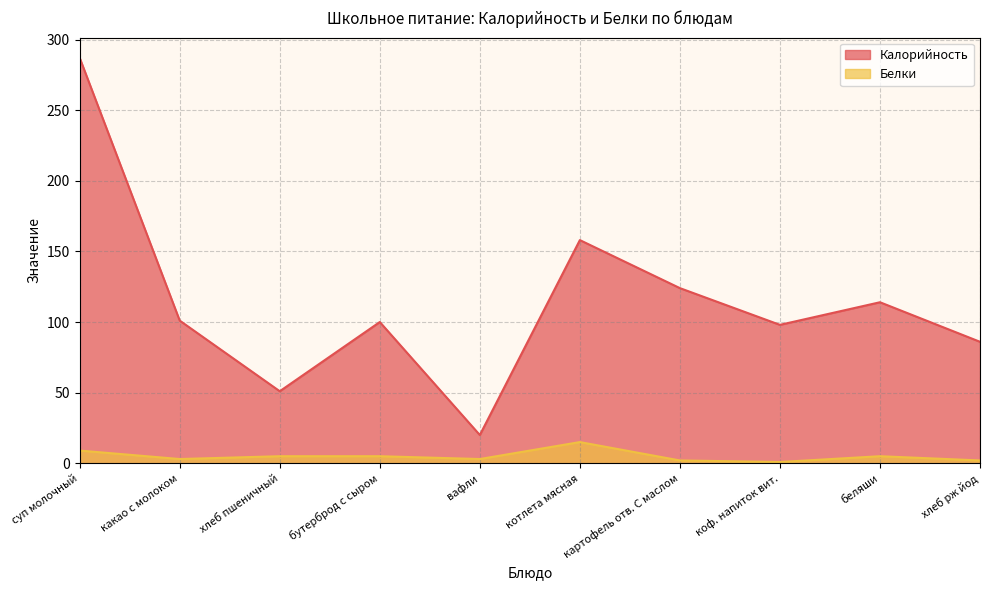

At which category does Калорийность reach its first local valley?

хлеб пшеничный